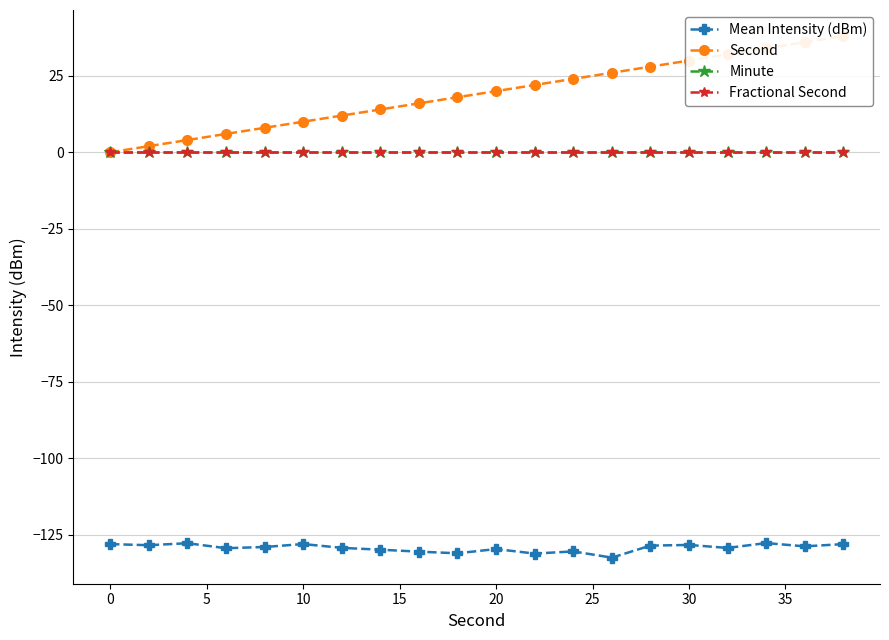

Is this an area chart (filled region under the line)?

No